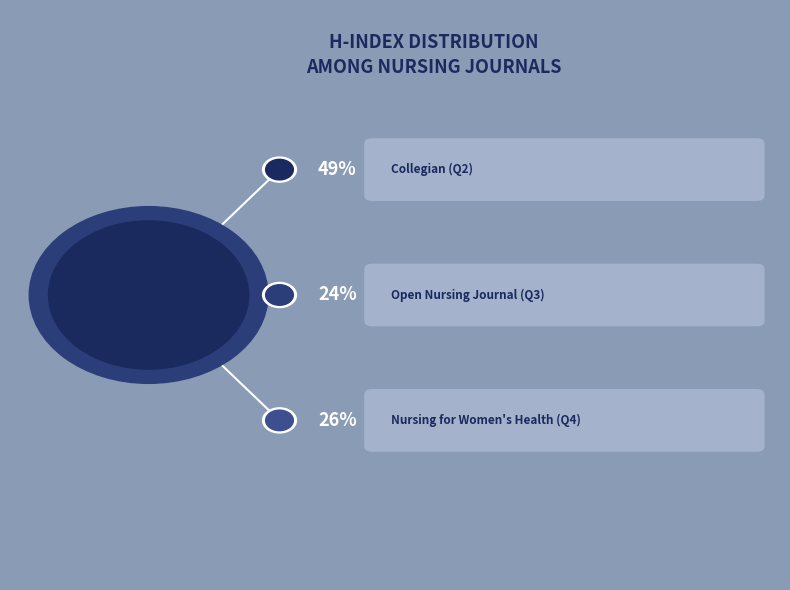

Count the number of slices in the pie.

3